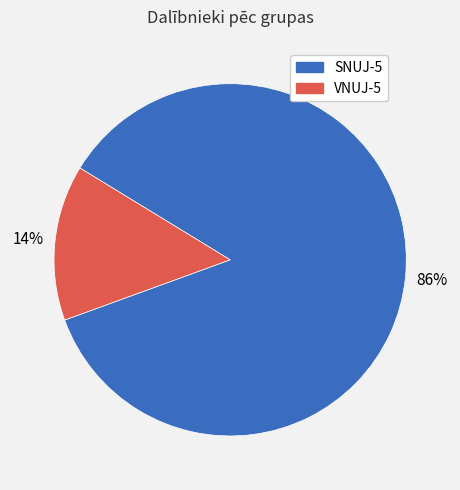

Is SNUJ-5 the majority of the pie?

Yes